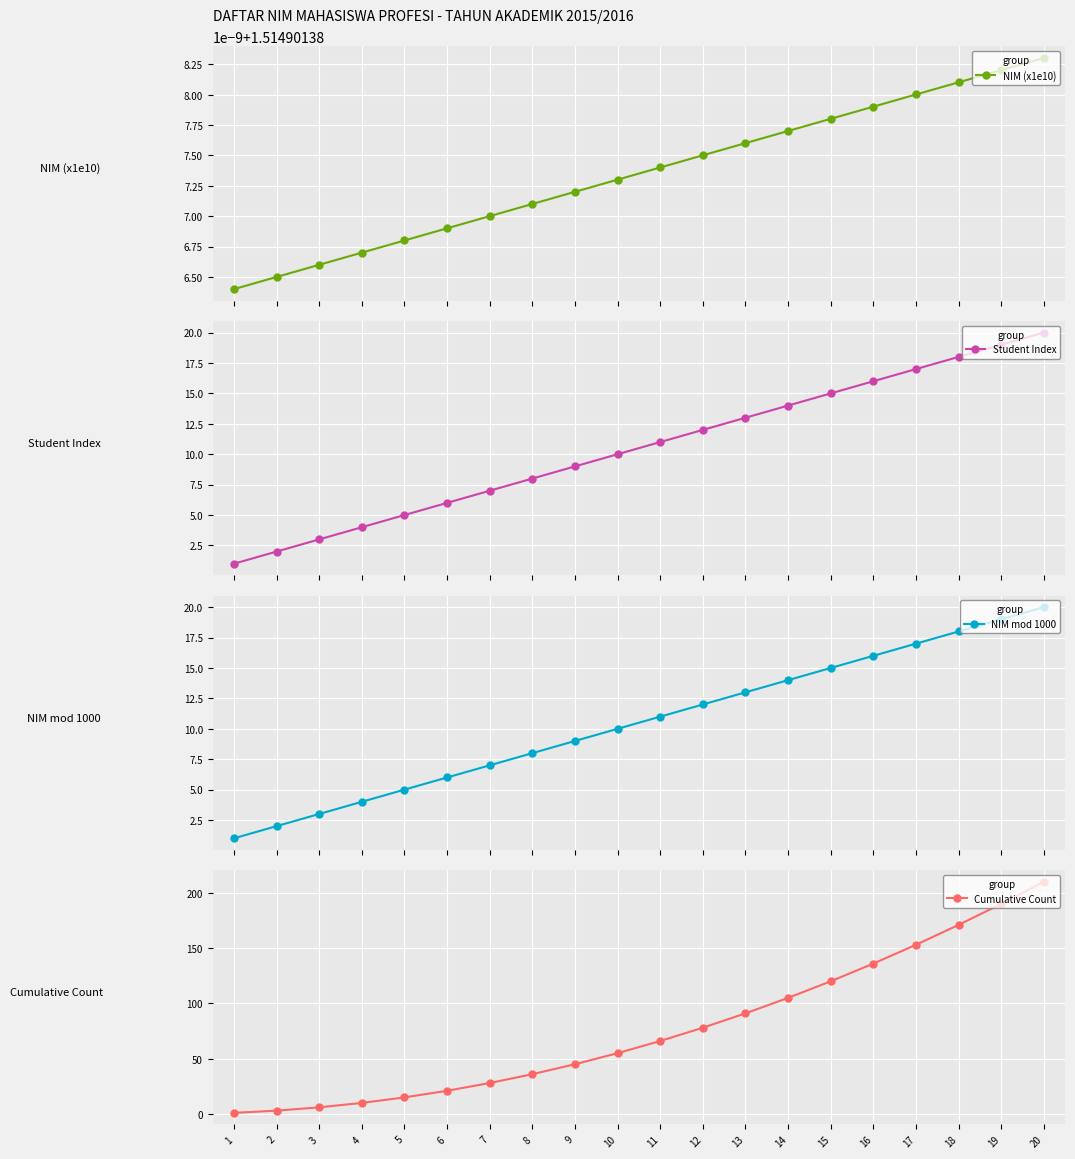

What is the spread (max minus min) of values at 2?

1.5